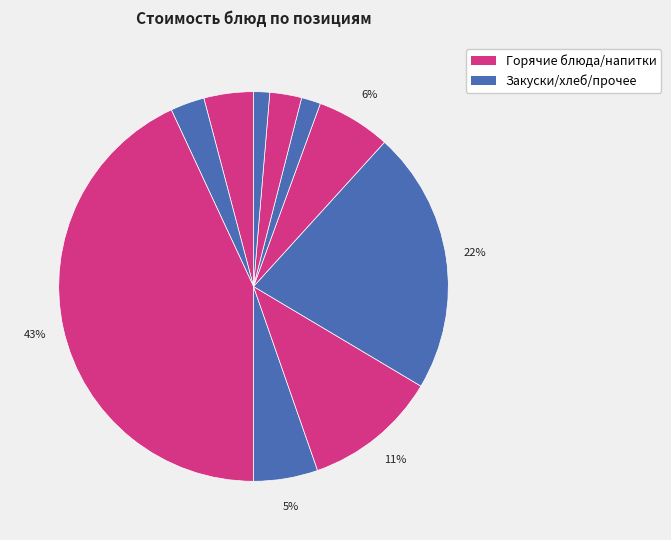

How many segments does this pie chart have?

10